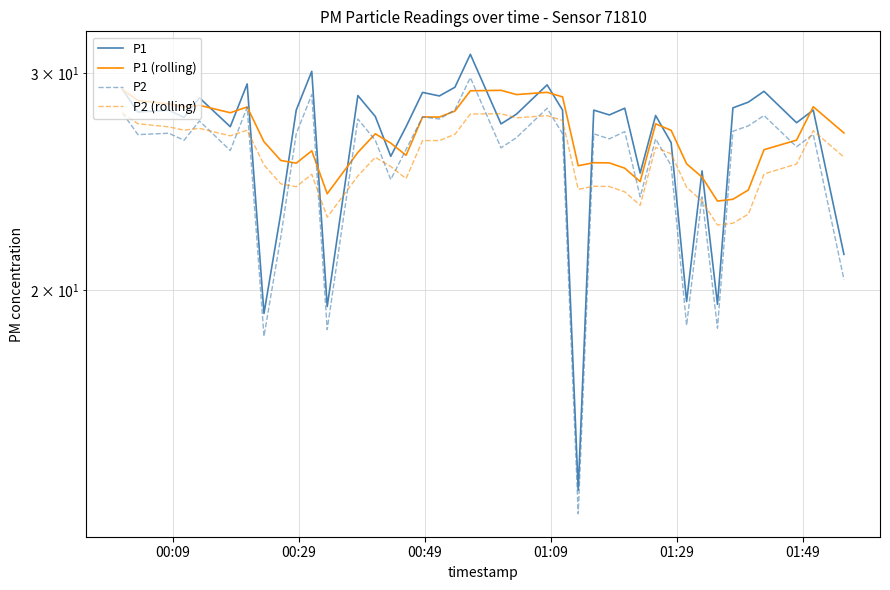

What is the difference between the maximum and minimum values in the P1 (rolling) series?

5.5